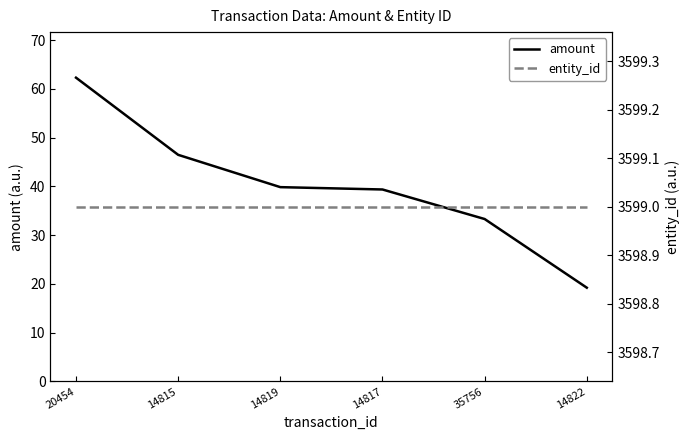

The entity_id series shows 2171.5 at 14815. True or false?

False